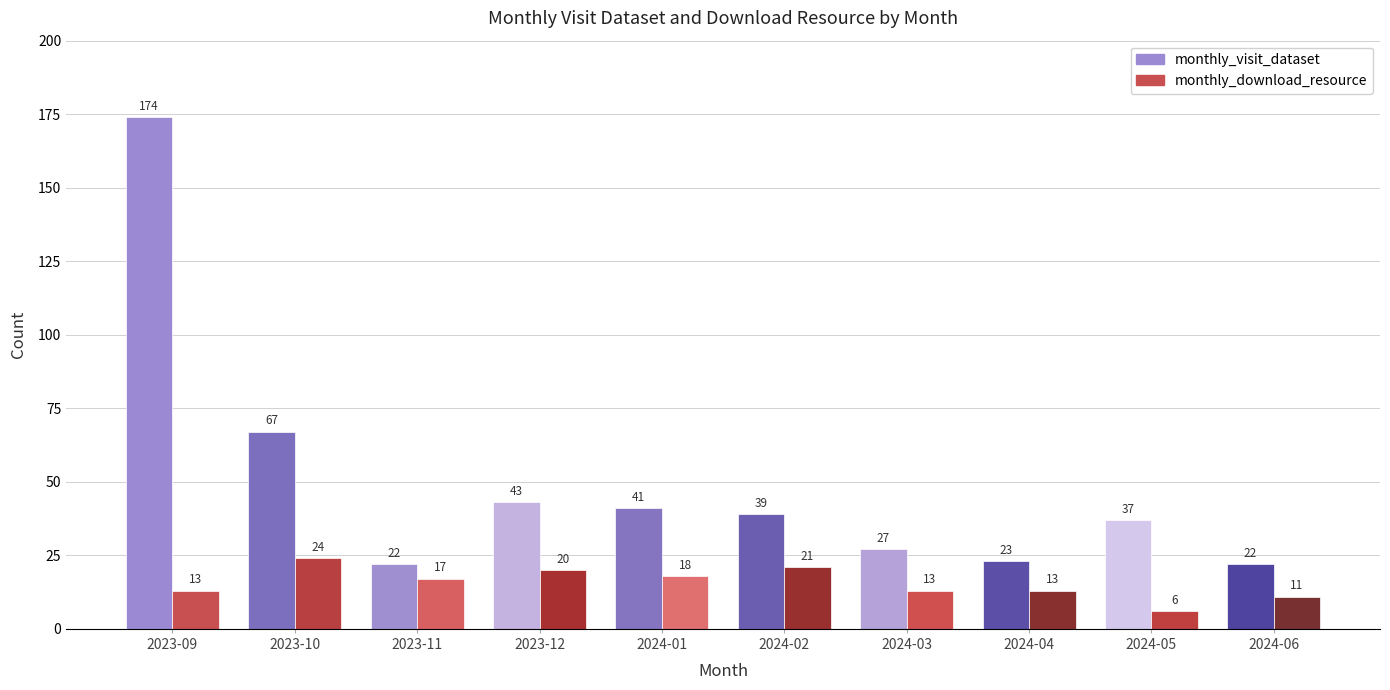

What is the value of the monthly_visit_dataset bar at the 6th from the left?

39